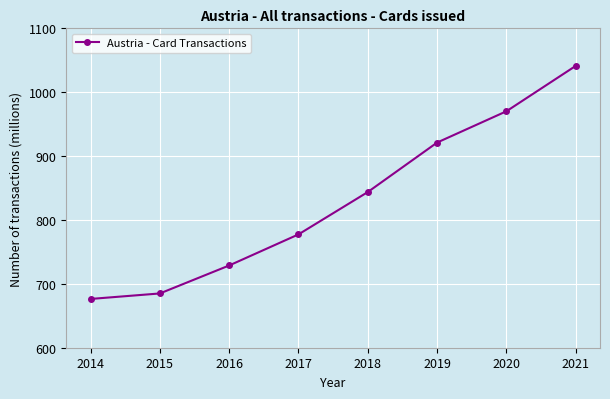

Read the value at 2014.

676.4